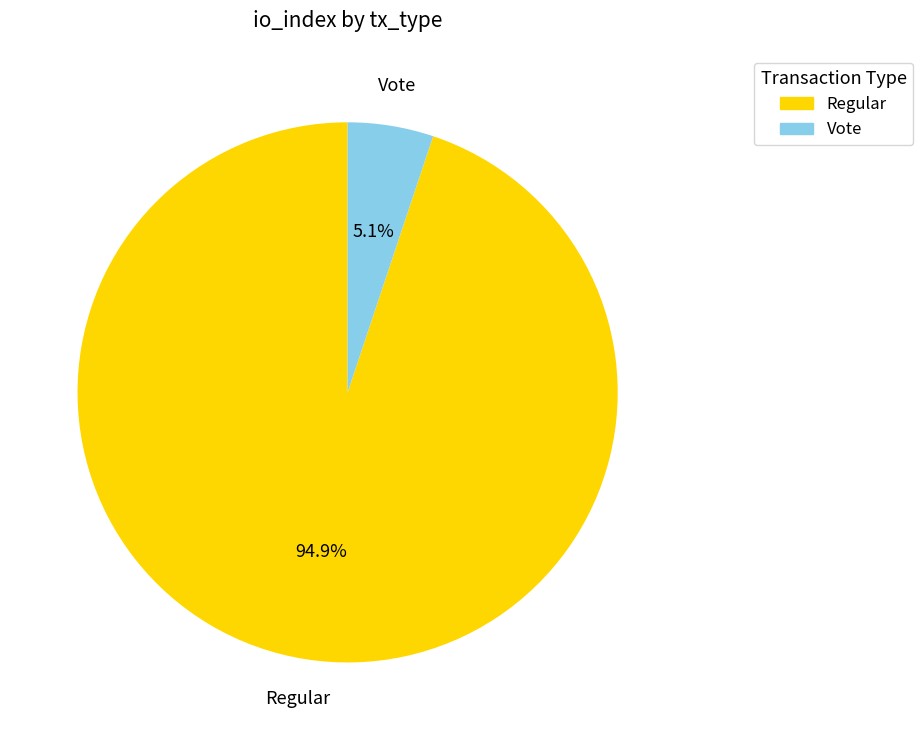

What is the smallest slice in the pie chart?

Vote